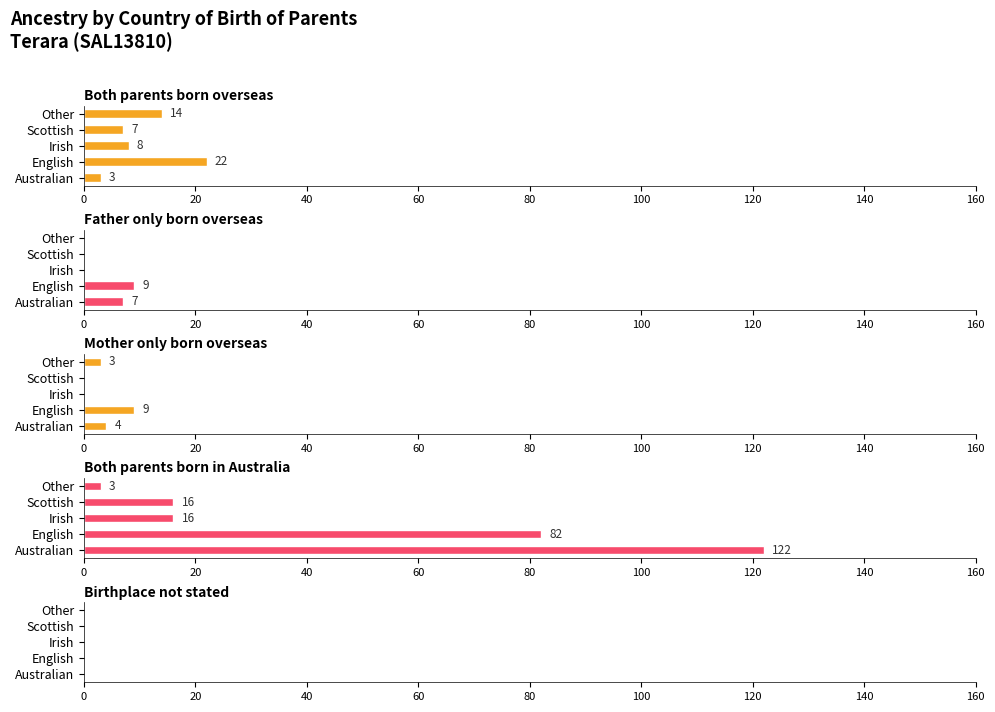

What is the sum of all Father only born overseas values?

16.0